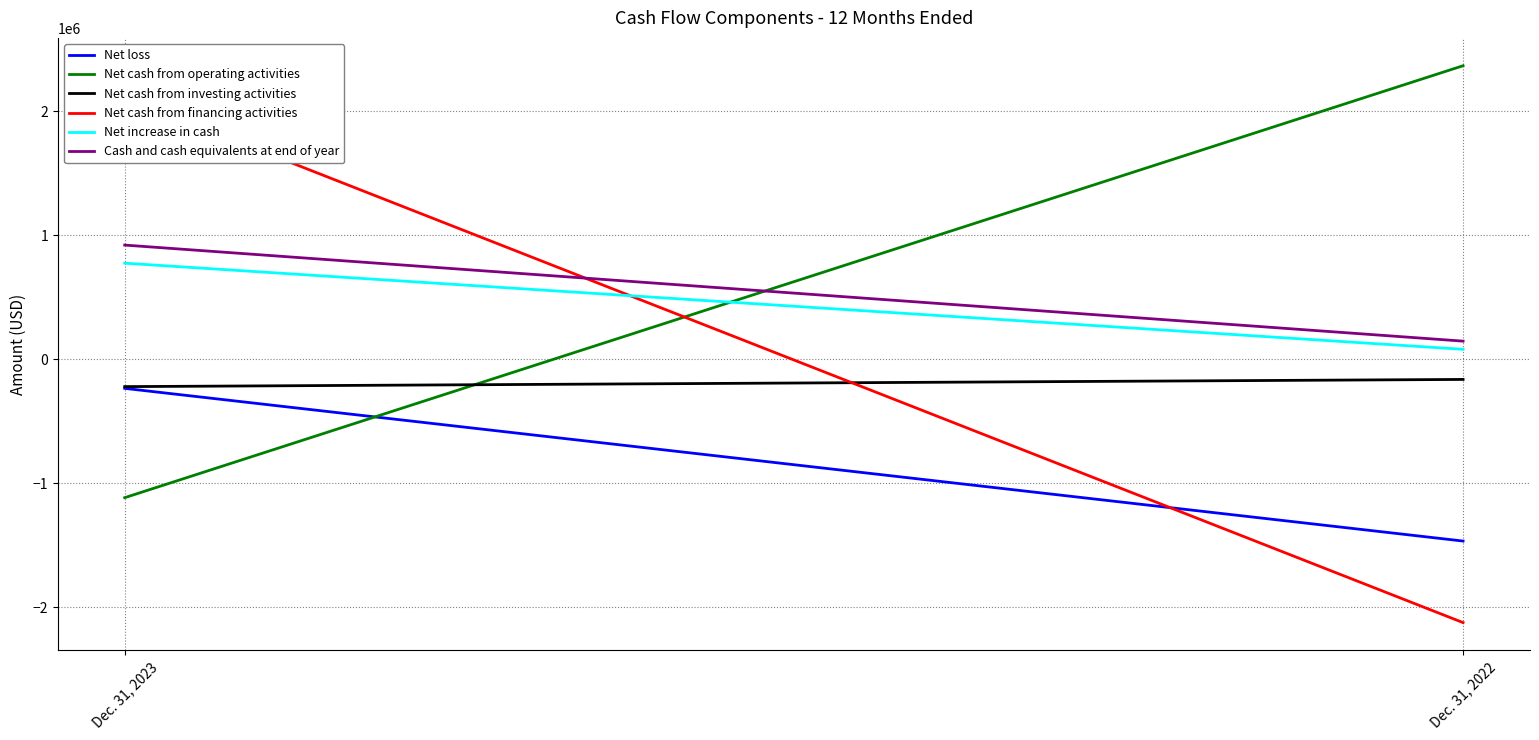

Rank the series by their maximum value, from highest to lowest.

Net cash from operating activities, Net cash from financing activities, Cash and cash equivalents at end of year, Net increase in cash, Net cash from investing activities, Net loss